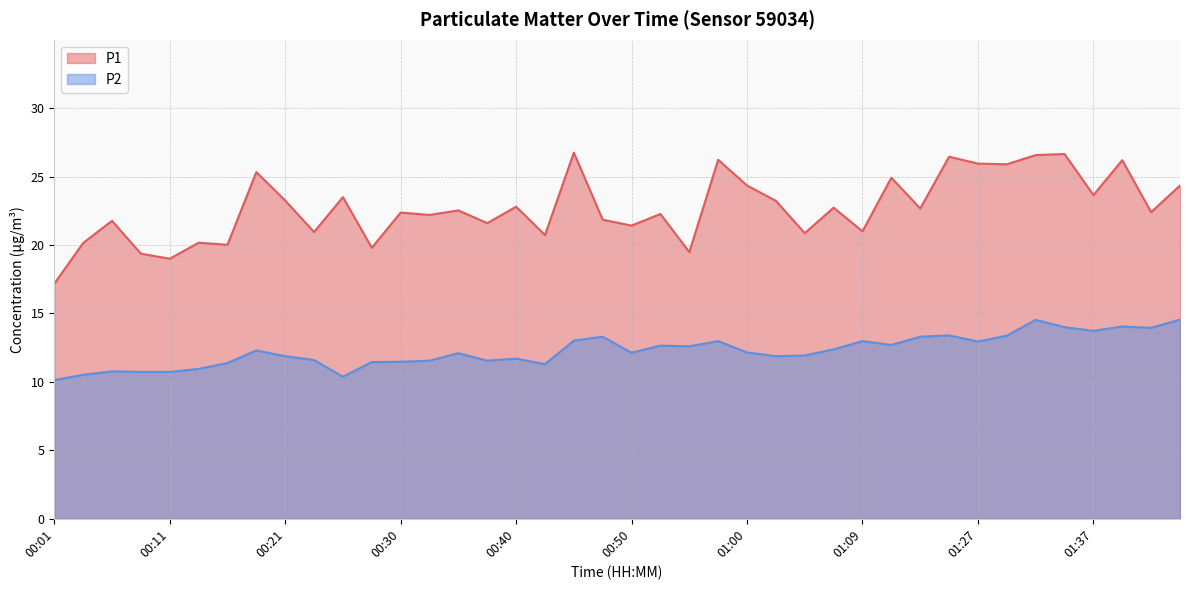

What position from the right is 00:57?

17